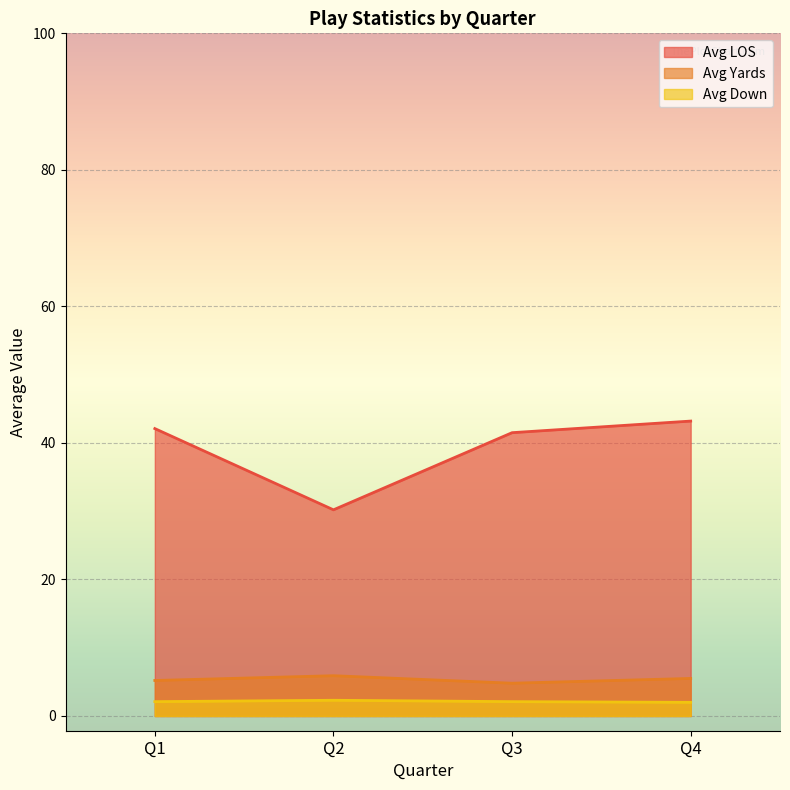

Between Q2 and Q4, which series saw the biggest shift?

Avg LOS